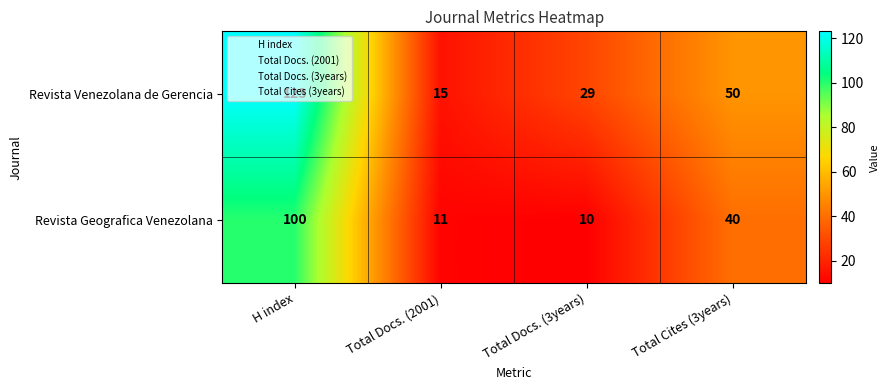

List the series in order of their peak value, lowest first.

Revista Geografica Venezolana, Revista Venezolana de Gerencia